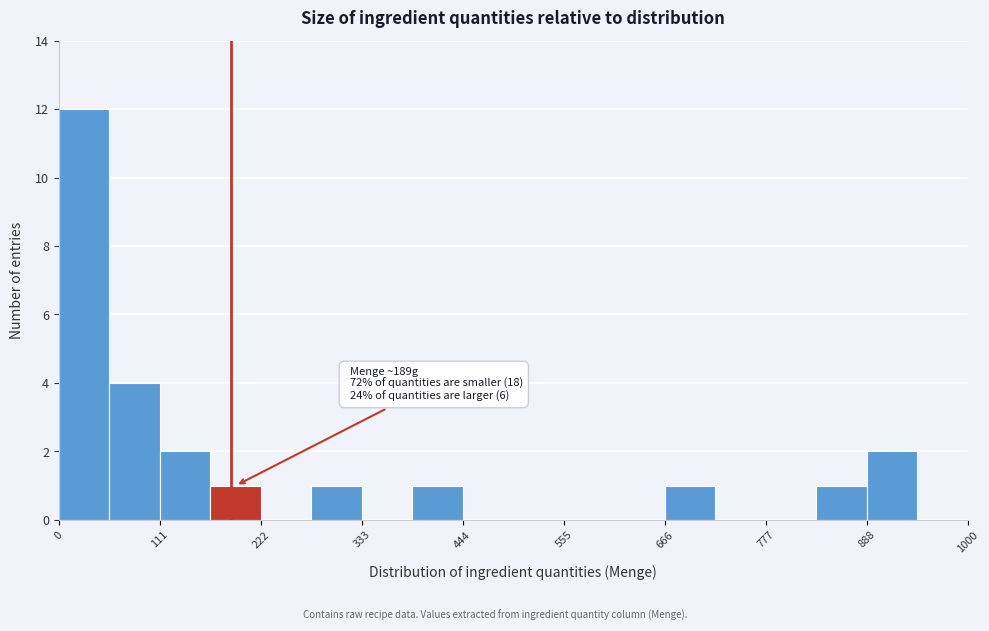

Around what value on the x-axis is the tallest bar? Give the approximate position of its centre, as read against the axis.

20